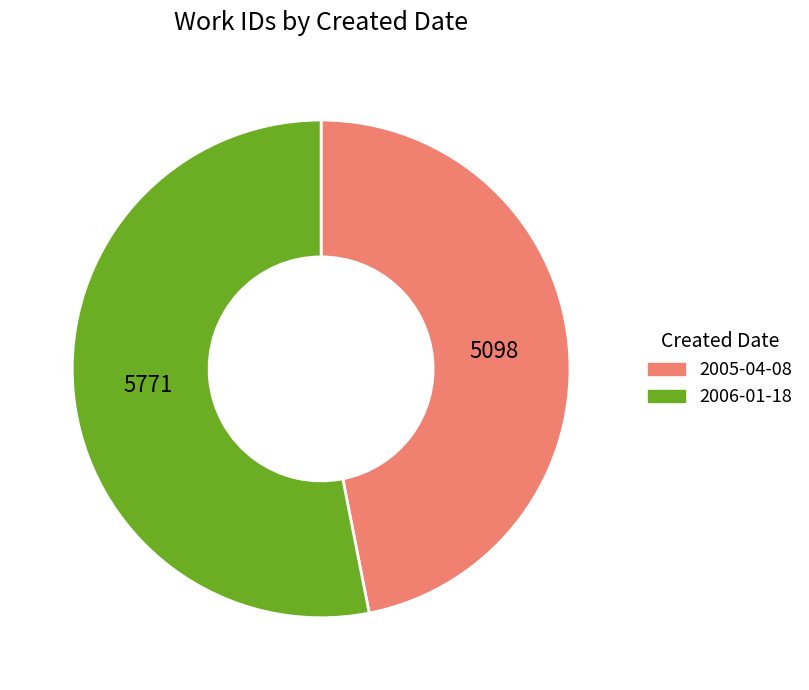

True or false: 2006-01-18 accounts for 53% of the total.

True